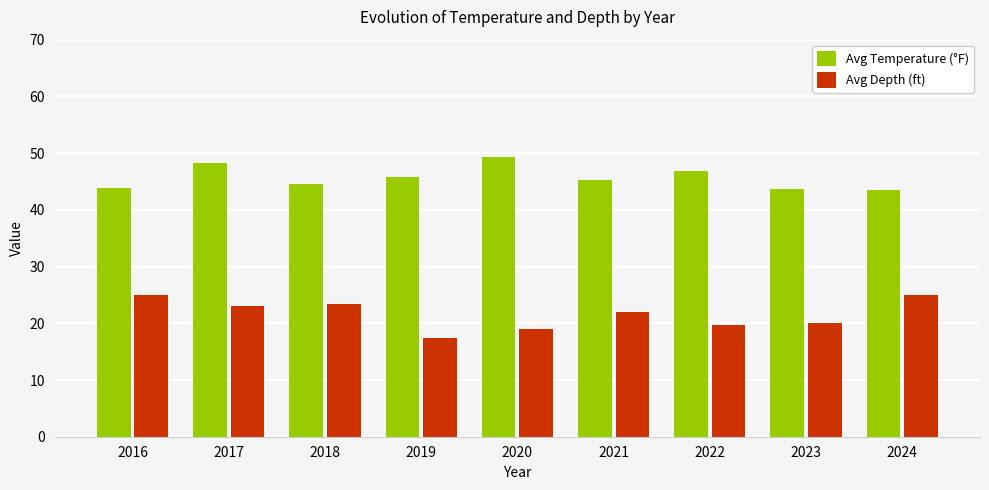

What is the sum of the Avg Temperature (°F) values at 2022 and 2024?

90.4